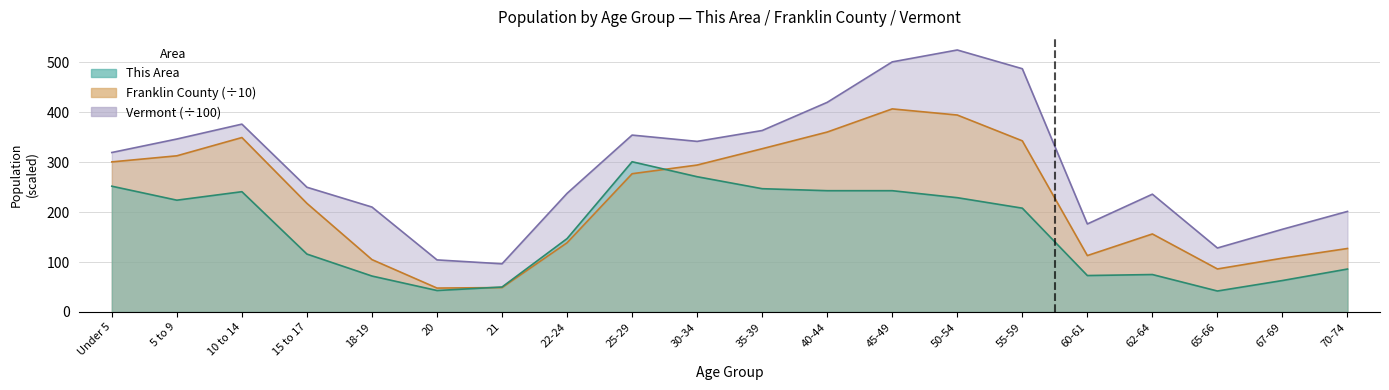

List the series in order of their overall mean, lowest first.

This Area, Franklin County, Vermont